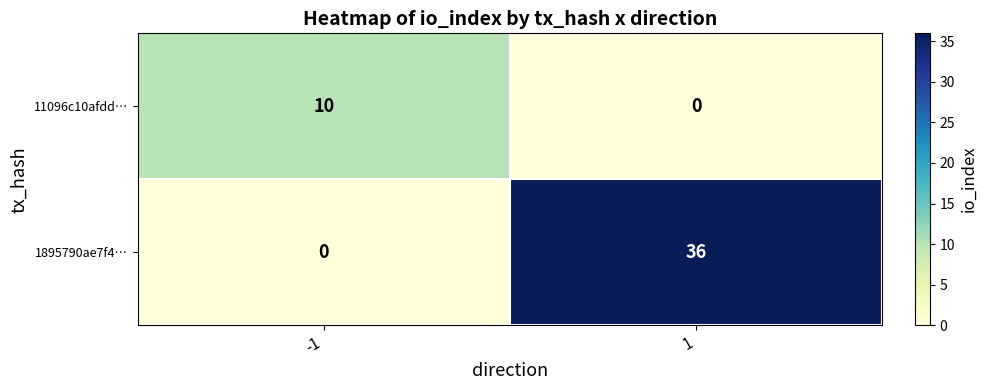

Reading left to right, list all the values displayed in this chart.

11096c10afdd…: -1=10	1=0
1895790ae7f4…: -1=0	1=36